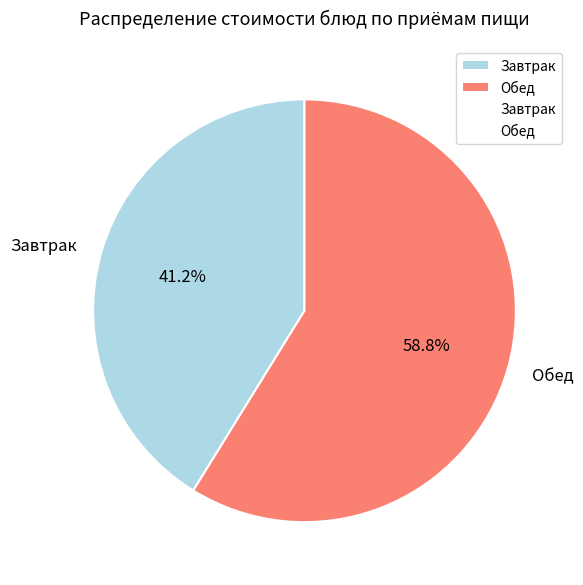

Which category accounts for the majority?

Обед